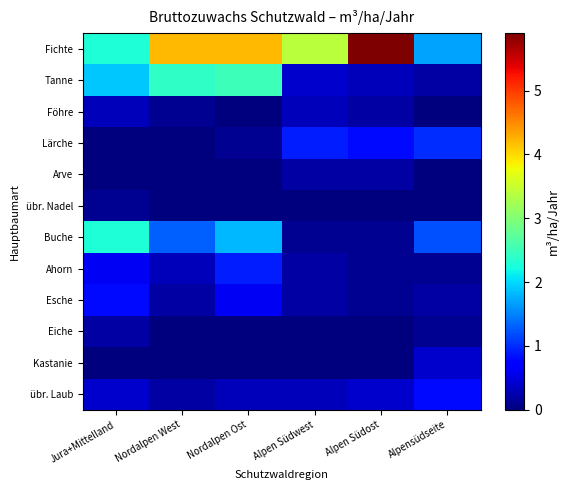

Reading left to right, transcribe all the data shown in this chart.

Fichte: Jura+Mittelland=2.3	Nordalpen West=4.2	Nordalpen Ost=4.2	Alpen Südwest=3.4	Alpen Südost=5.9	Alpensüdseite=1.7
Tanne: Jura+Mittelland=1.9	Nordalpen West=2.4	Nordalpen Ost=2.5	Alpen Südwest=0.4	Alpen Südost=0.3	Alpensüdseite=0.2
Föhre: Jura+Mittelland=0.3	Nordalpen West=0.1	Nordalpen Ost=0.0	Alpen Südwest=0.3	Alpen Südost=0.2	Alpensüdseite=0.0
Lärche: Jura+Mittelland=0.0	Nordalpen West=0.0	Nordalpen Ost=0.1	Alpen Südwest=0.9	Alpen Südost=0.8	Alpensüdseite=1.0
Arve: Jura+Mittelland=0.0	Nordalpen West=0.0	Nordalpen Ost=0.0	Alpen Südwest=0.2	Alpen Südost=0.2	Alpensüdseite=0.0
übr. Nadel: Jura+Mittelland=0.1	Nordalpen West=0.0	Nordalpen Ost=0.0	Alpen Südwest=0.0	Alpen Südost=0.0	Alpensüdseite=0.0
Buche: Jura+Mittelland=2.3	Nordalpen West=1.3	Nordalpen Ost=1.8	Alpen Südwest=0.1	Alpen Südost=0.1	Alpensüdseite=1.2
Ahorn: Jura+Mittelland=0.6	Nordalpen West=0.3	Nordalpen Ost=0.9	Alpen Südwest=0.2	Alpen Südost=0.1	Alpensüdseite=0.1
Esche: Jura+Mittelland=0.8	Nordalpen West=0.2	Nordalpen Ost=0.6	Alpen Südwest=0.2	Alpen Südost=0.1	Alpensüdseite=0.2
Eiche: Jura+Mittelland=0.2	Nordalpen West=0.0	Nordalpen Ost=0.0	Alpen Südwest=0.0	Alpen Südost=0.0	Alpensüdseite=0.1
Kastanie: Jura+Mittelland=0.0	Nordalpen West=0.0	Nordalpen Ost=0.0	Alpen Südwest=0.0	Alpen Südost=0.0	Alpensüdseite=0.4
übr. Laub: Jura+Mittelland=0.4	Nordalpen West=0.2	Nordalpen Ost=0.3	Alpen Südwest=0.3	Alpen Südost=0.4	Alpensüdseite=0.8